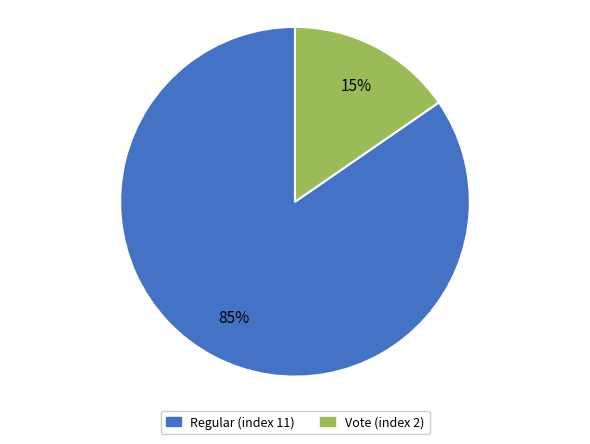

Which slice is the largest?

Regular (index 11)